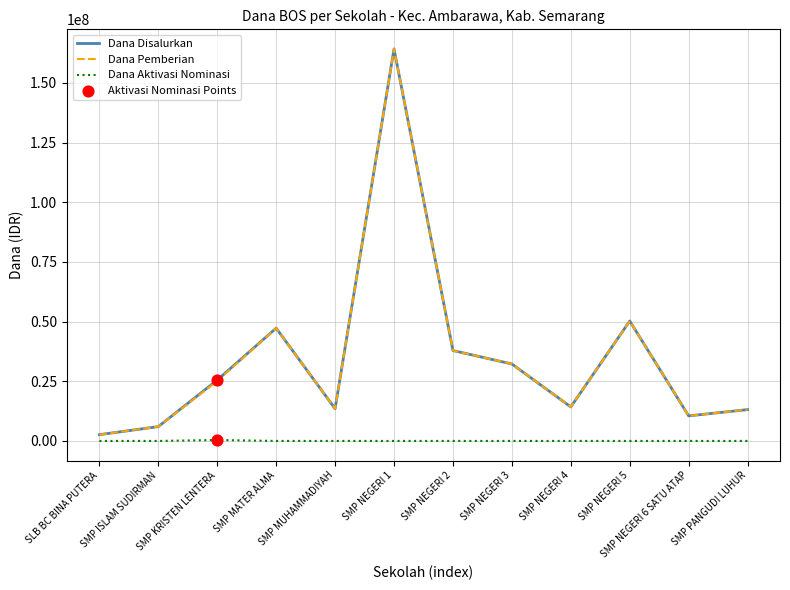

What is the difference between the highest and lowest values at SMP ISLAM SUDIRMAN?

6000000